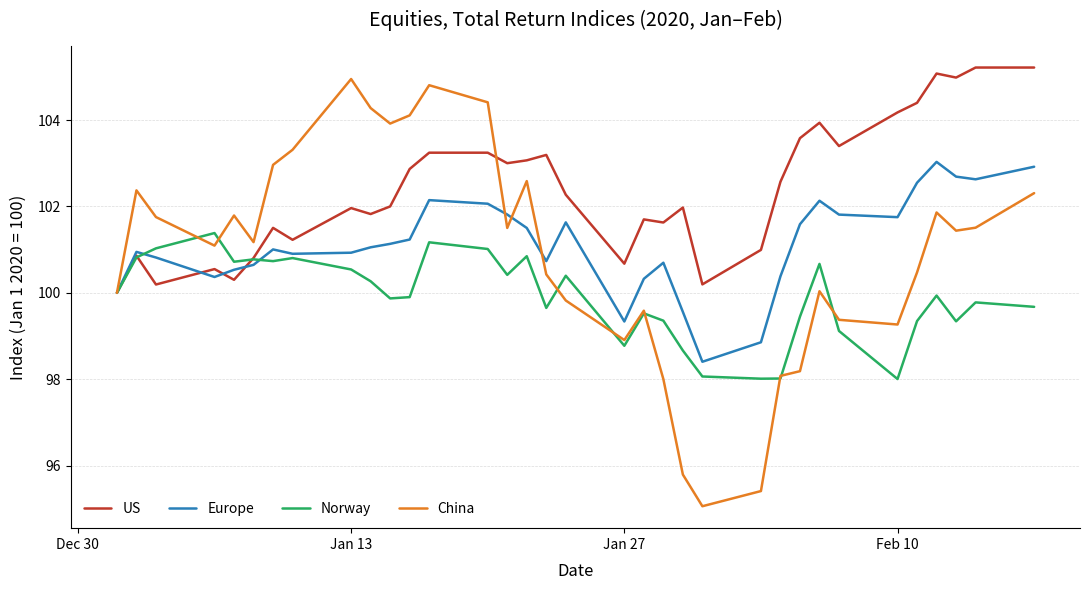

What is the minimum value for Europe?

98.4